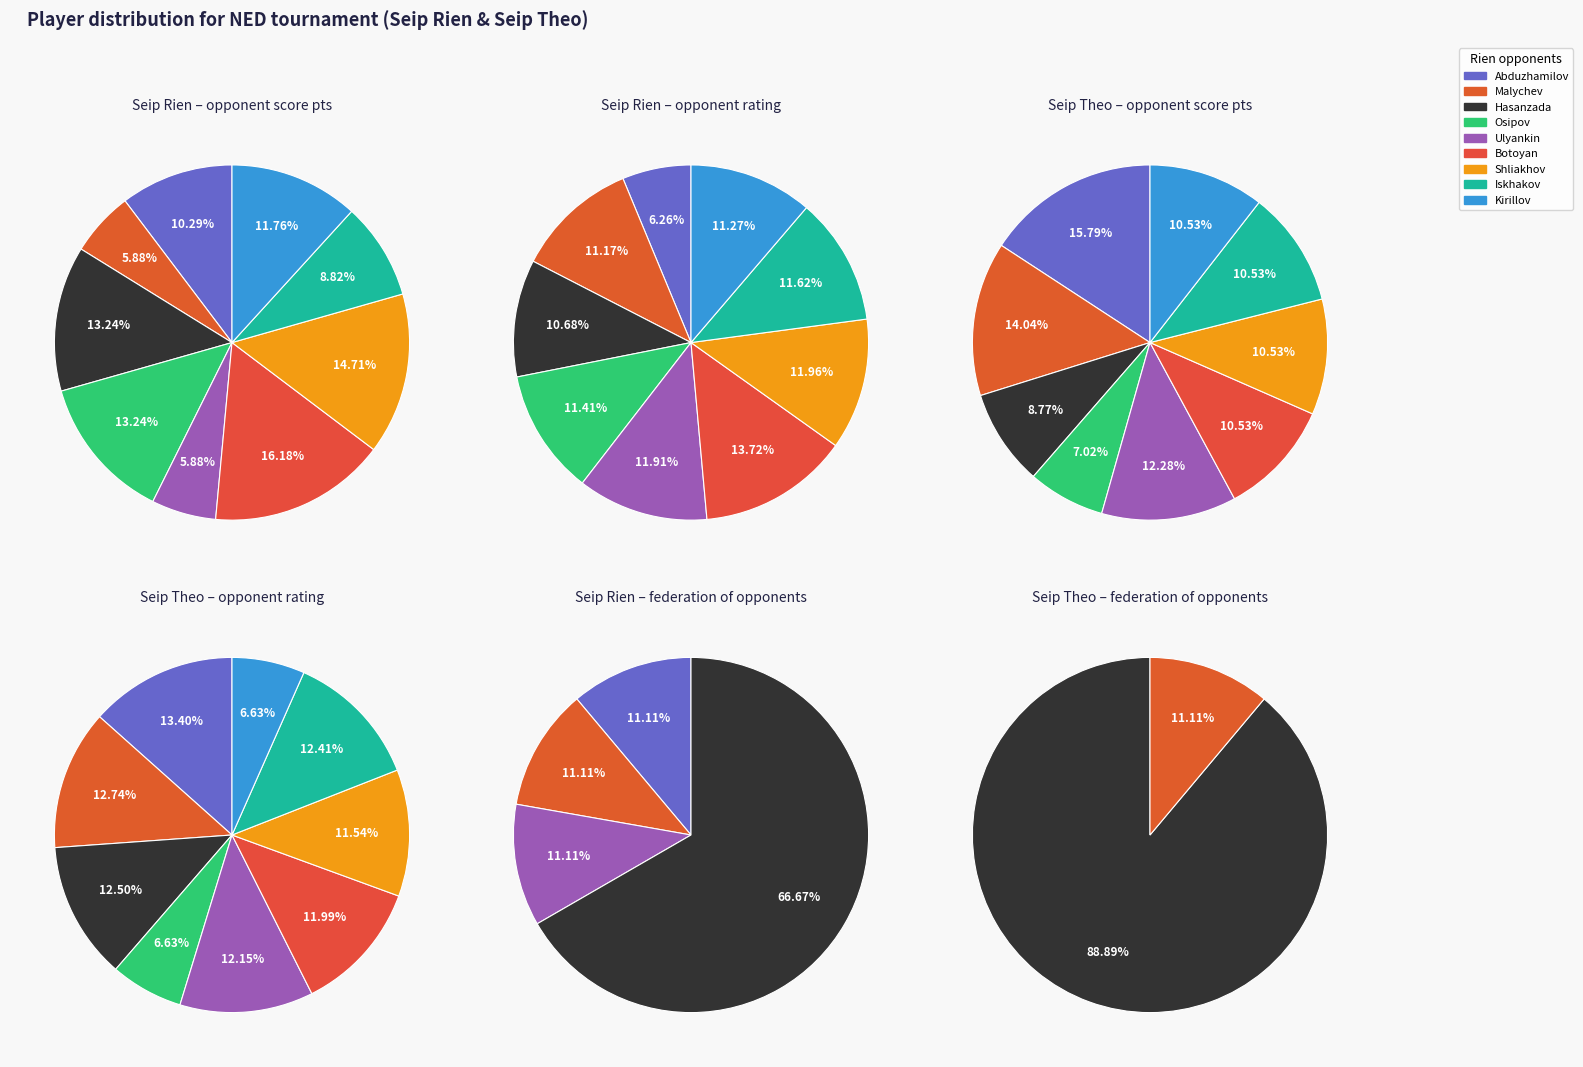

How many slices are in this pie chart?

9